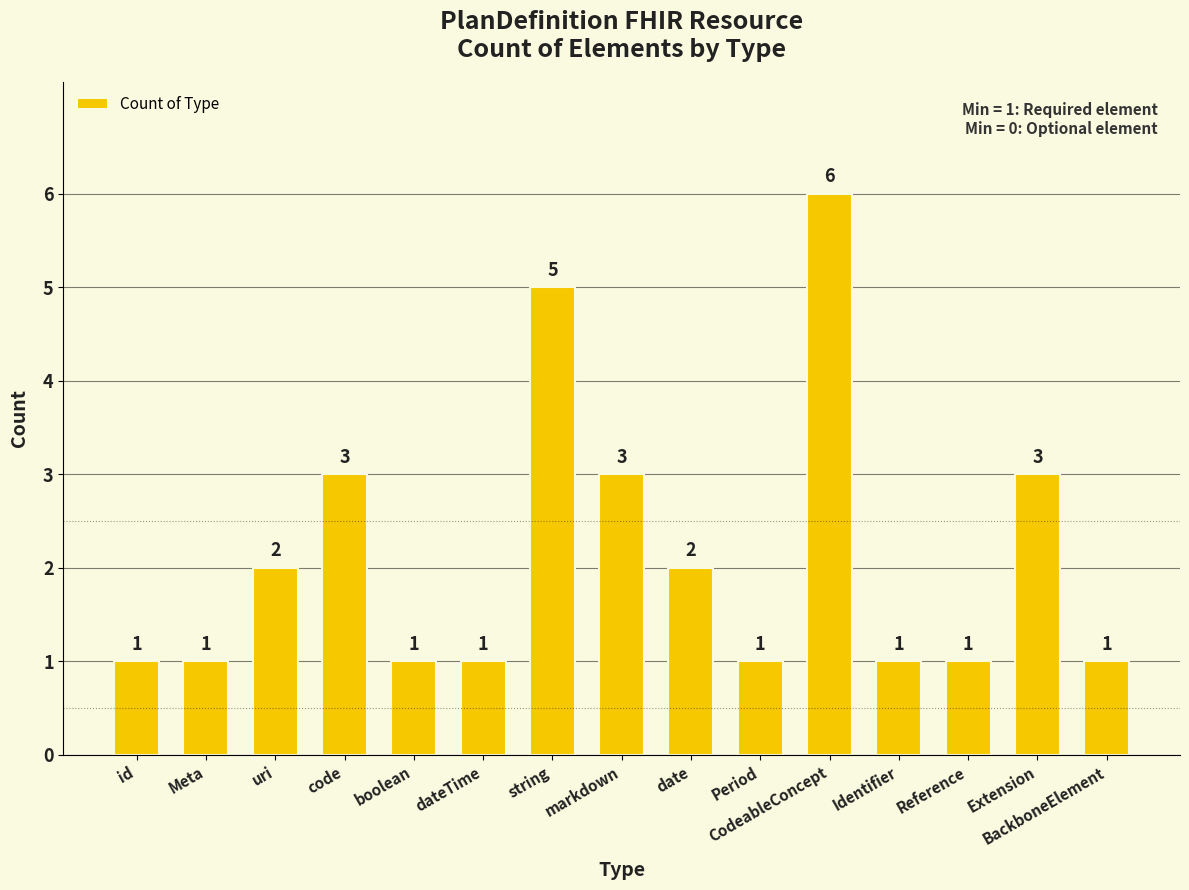

Reading right to left, list all the values displayed in this chart.

1	3	1	1	6	1	2	3	5	1	1	3	2	1	1